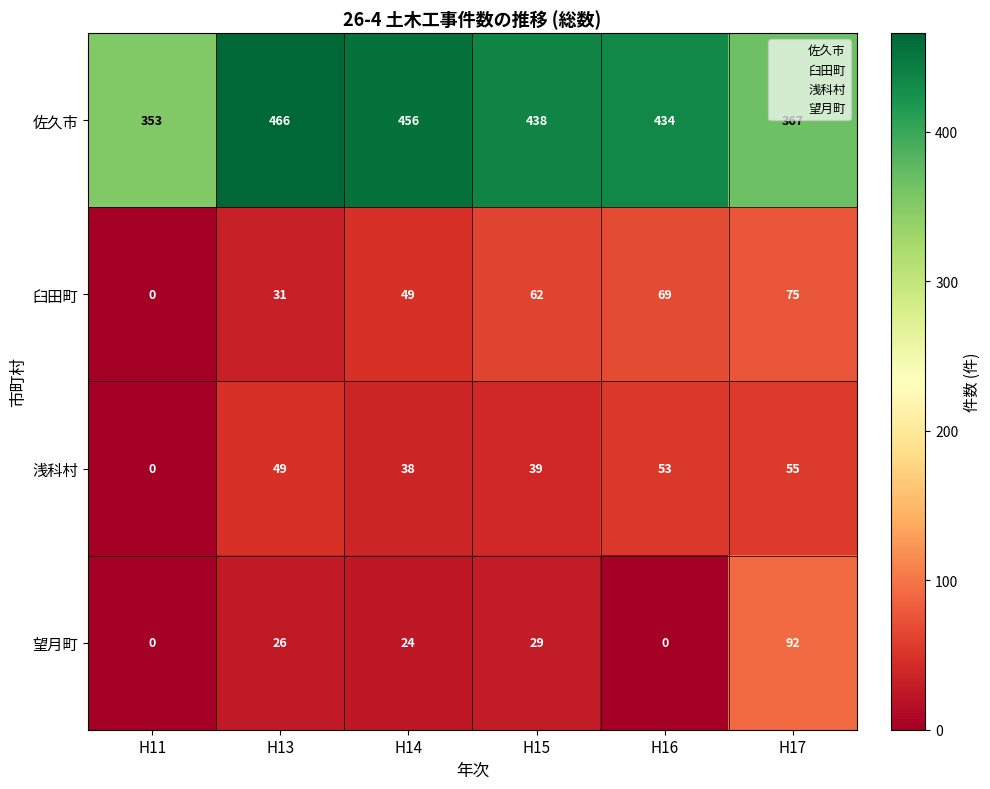

Reading left to right, transcribe all the data shown in this chart.

佐久市: 353	466	456	438	434	367
臼田町: 0	31	49	62	69	75
浅科村: 0	49	38	39	53	55
望月町: 0	26	24	29	0	92